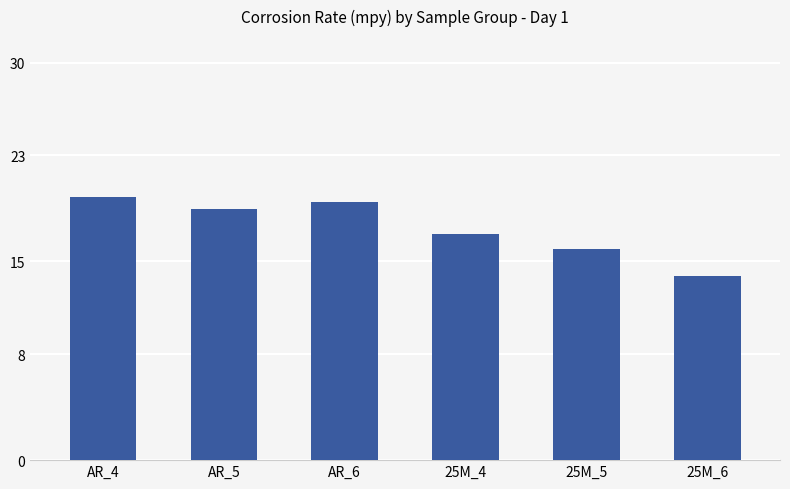

What is the approximate value at AR_6?

19.5